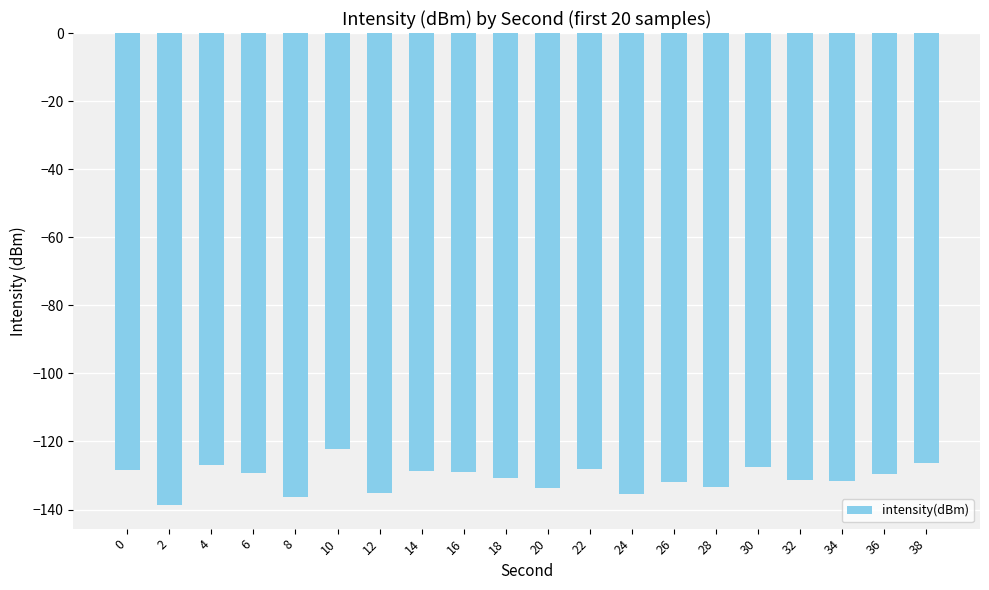

What is the sum of all values?

-2614.5